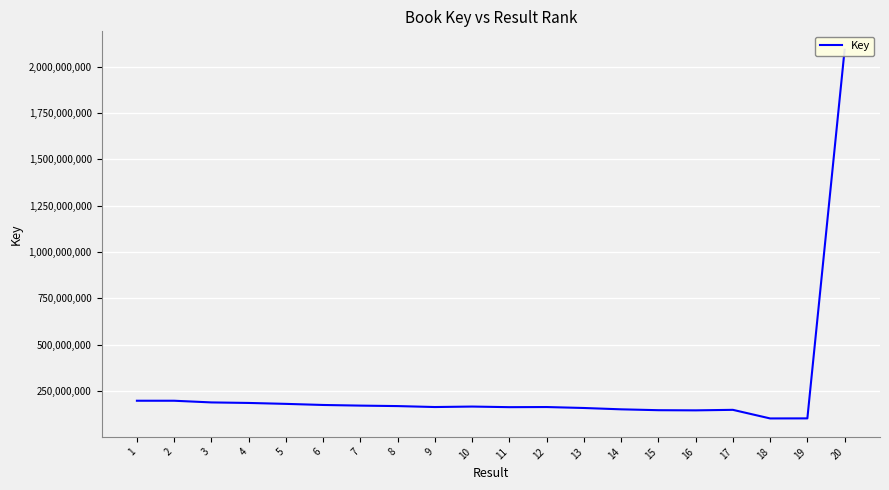

Is it true that the value at 20 is 2092133546?

True